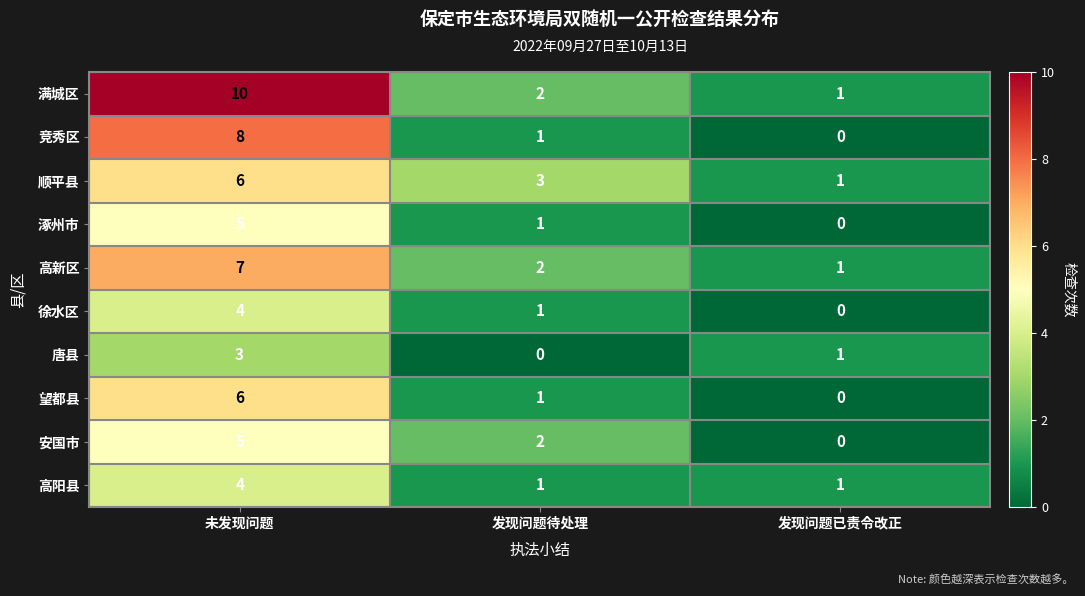

What is the total value across all series at 发现问题待处理?

14